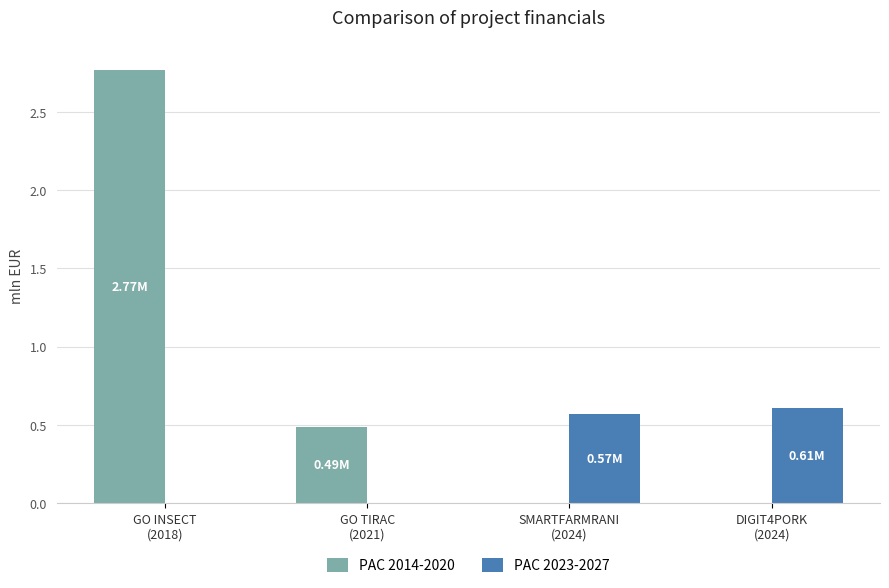

What is the spread (max minus min) of values at SMARTFARMRANI
(2024)?

571965